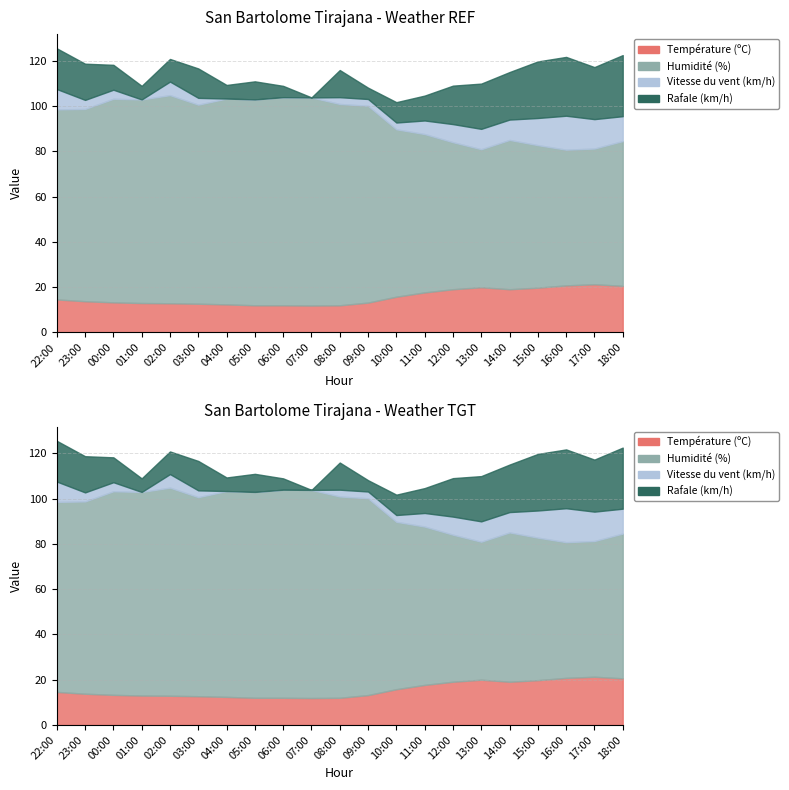

At which category is the sum across all series the highest?

22:00